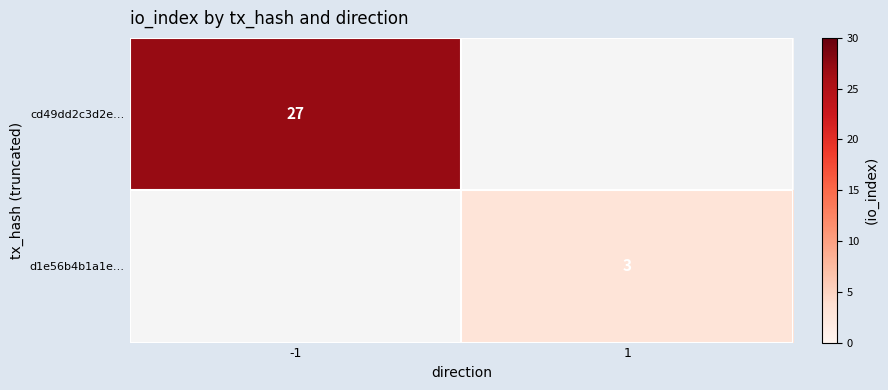

The value of d1e56b4b1a1e… at 1 is 1. True or false?

False